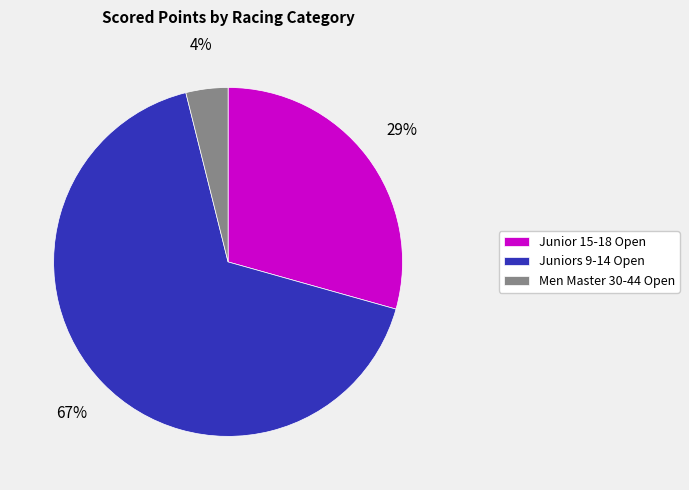

To the nearest percent, what percentage of the pie is Junior 15-18 Open?

29%